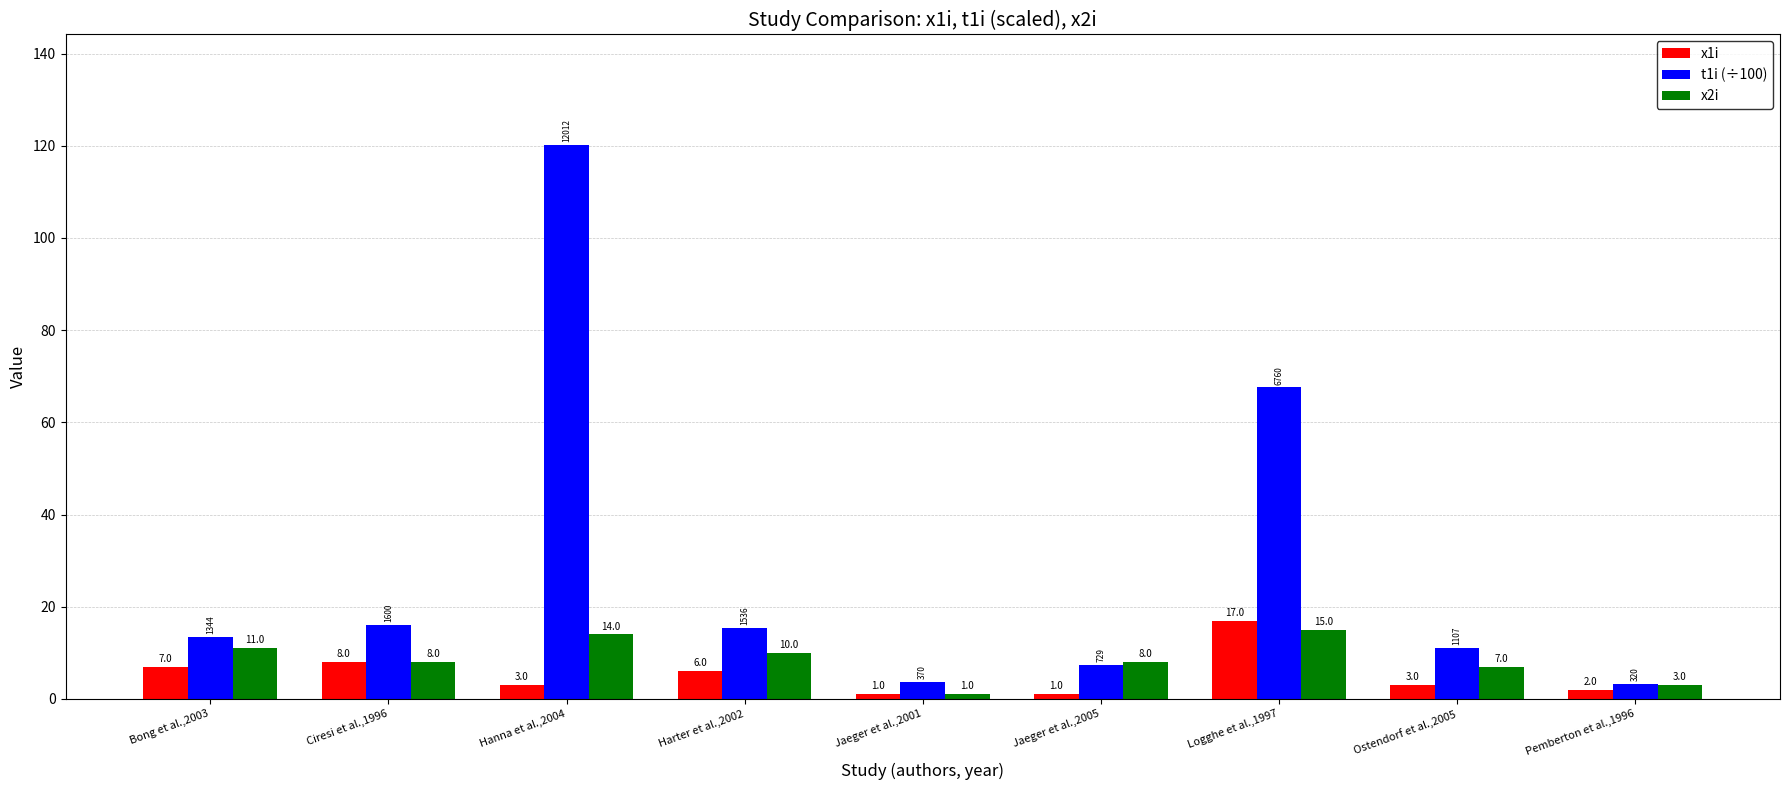

How many data points in t1i (÷100) are above 13?

5